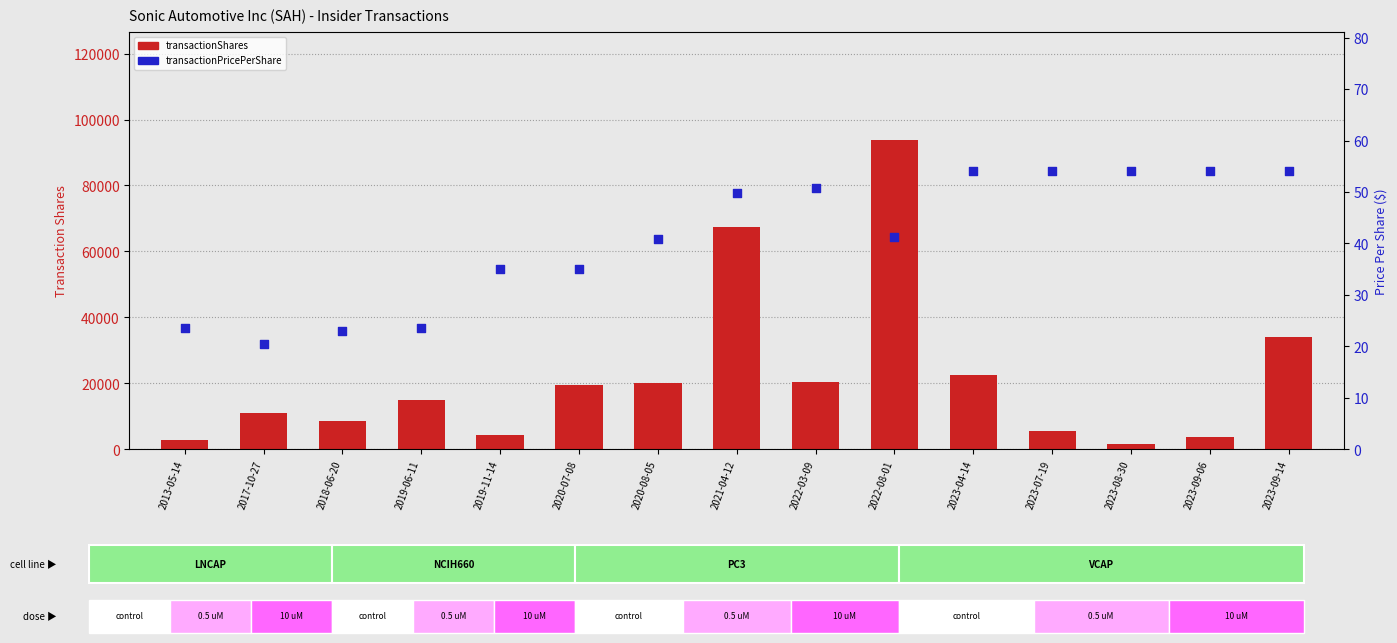

At which category is the sum across all series the highest?

2022-08-01